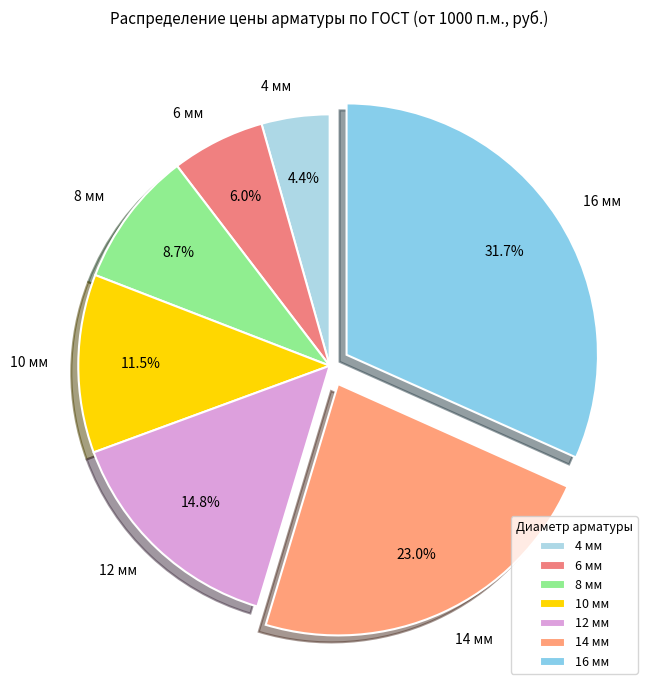

Approximately how many times larger is the value at 6 мм compared to 10 мм?

0.5